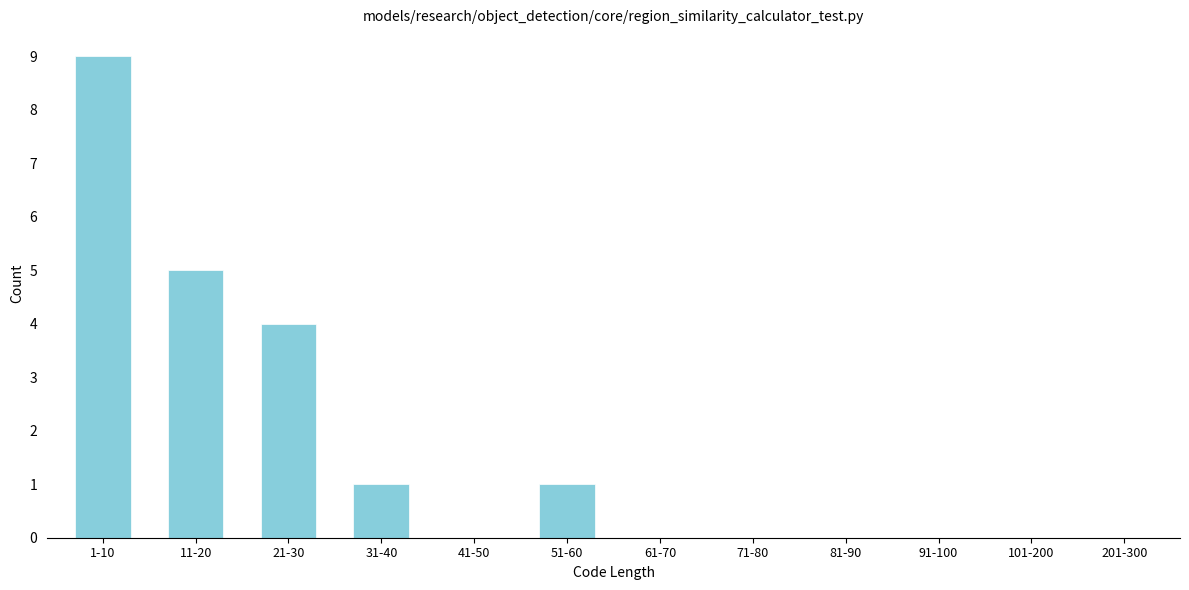

Reading left to right, list all the values displayed in this chart.

1-10=9	11-20=5	21-30=4	31-40=1	41-50=0	51-60=1	61-70=0	71-80=0	81-90=0	91-100=0	101-200=0	201-300=0